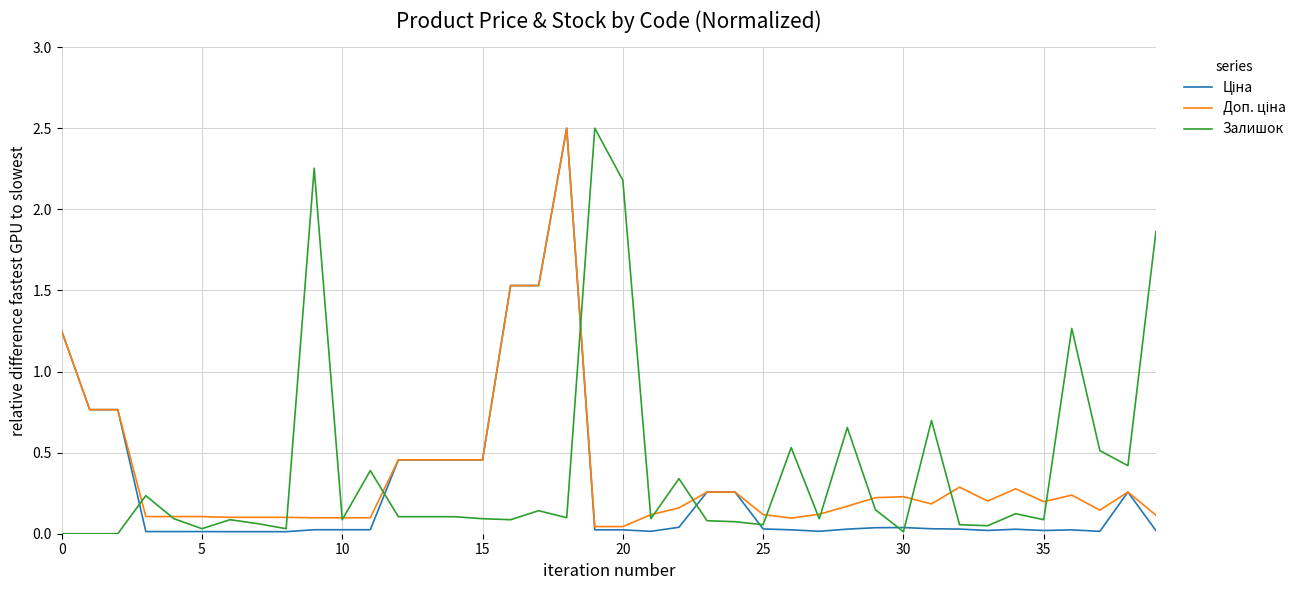

What is the maximum value shown in the chart?

2.5